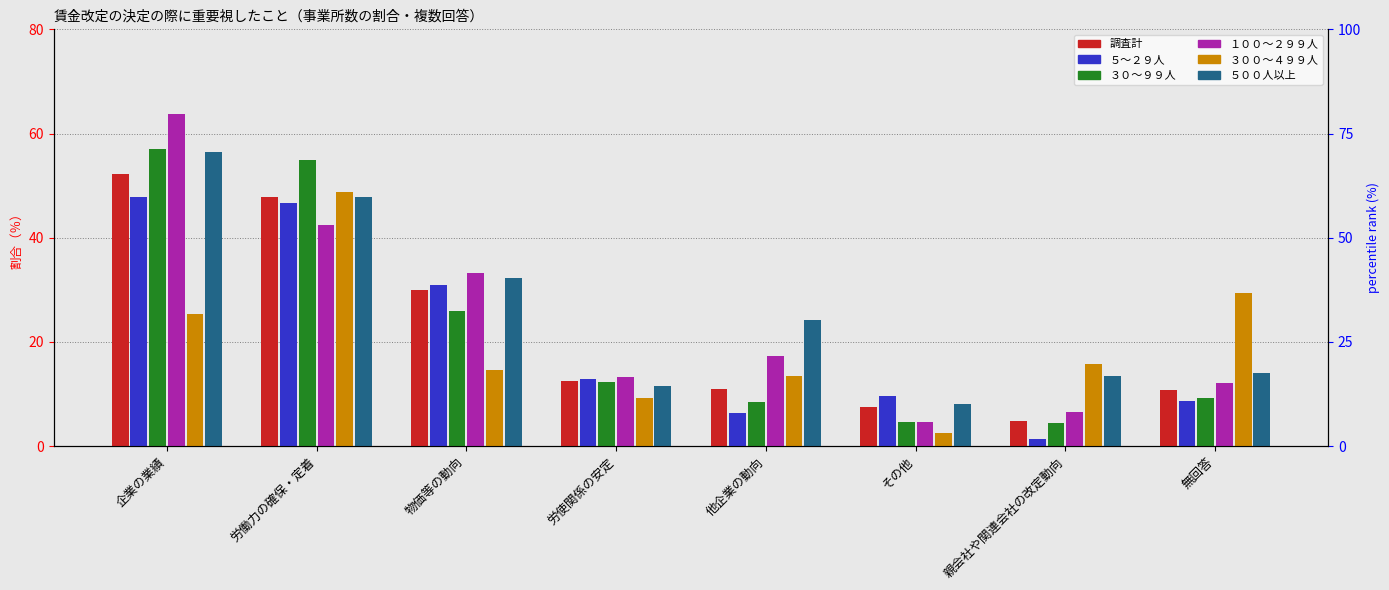

Which series changed the most between 労働力の確保・定着 and 物価等の動向?

３００～４９９人